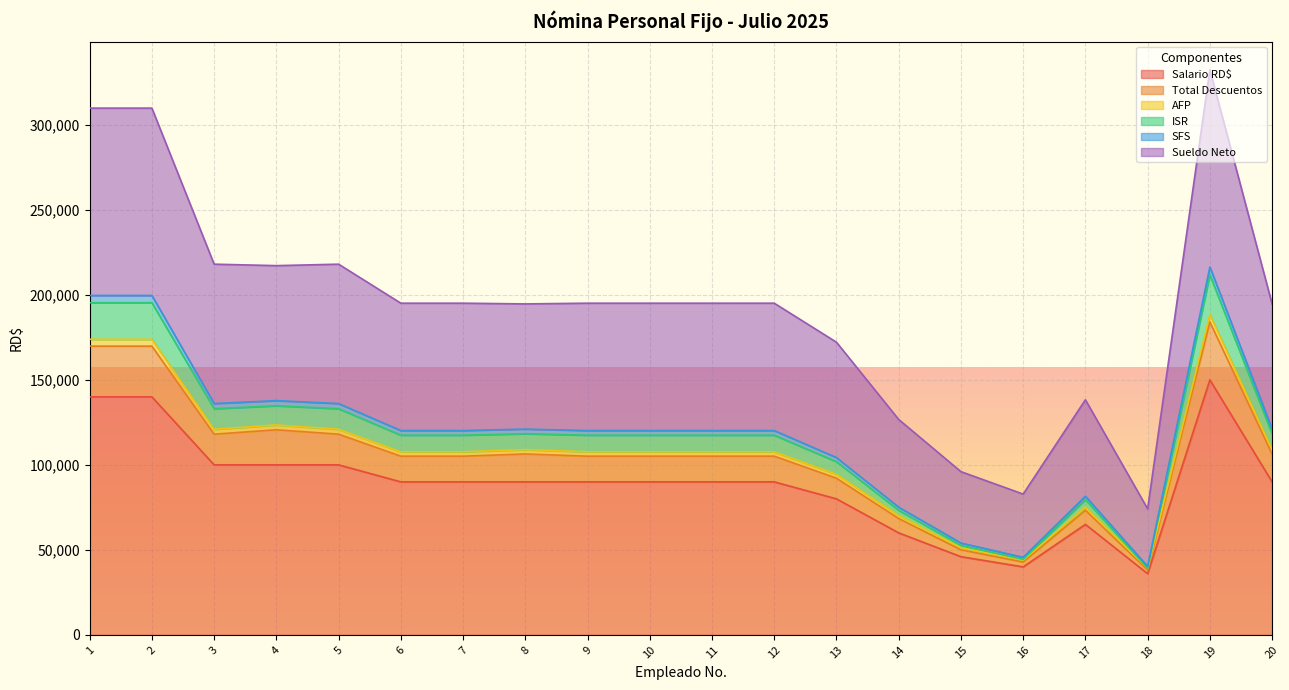

How many series are shown in this chart?

6